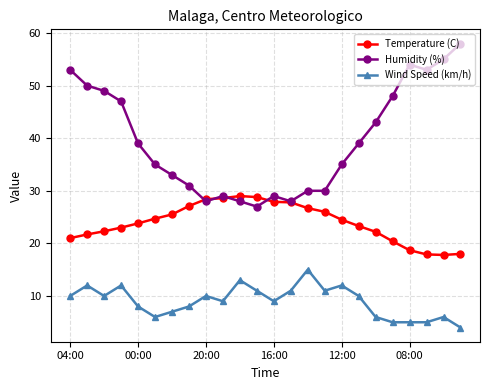

Rank the series by their maximum value, from lowest to highest.

Wind Speed (km/h), Temperature (C), Humidity (%)